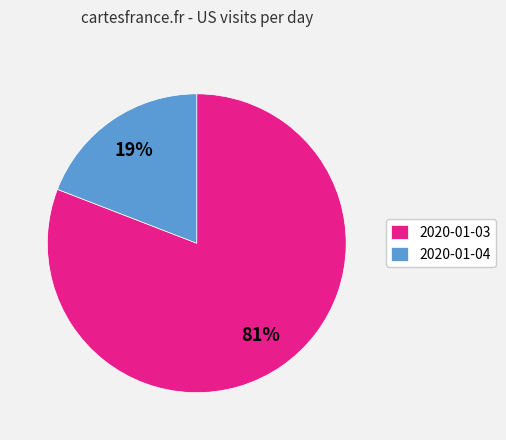

What is the smallest slice in the pie chart?

2020-01-04